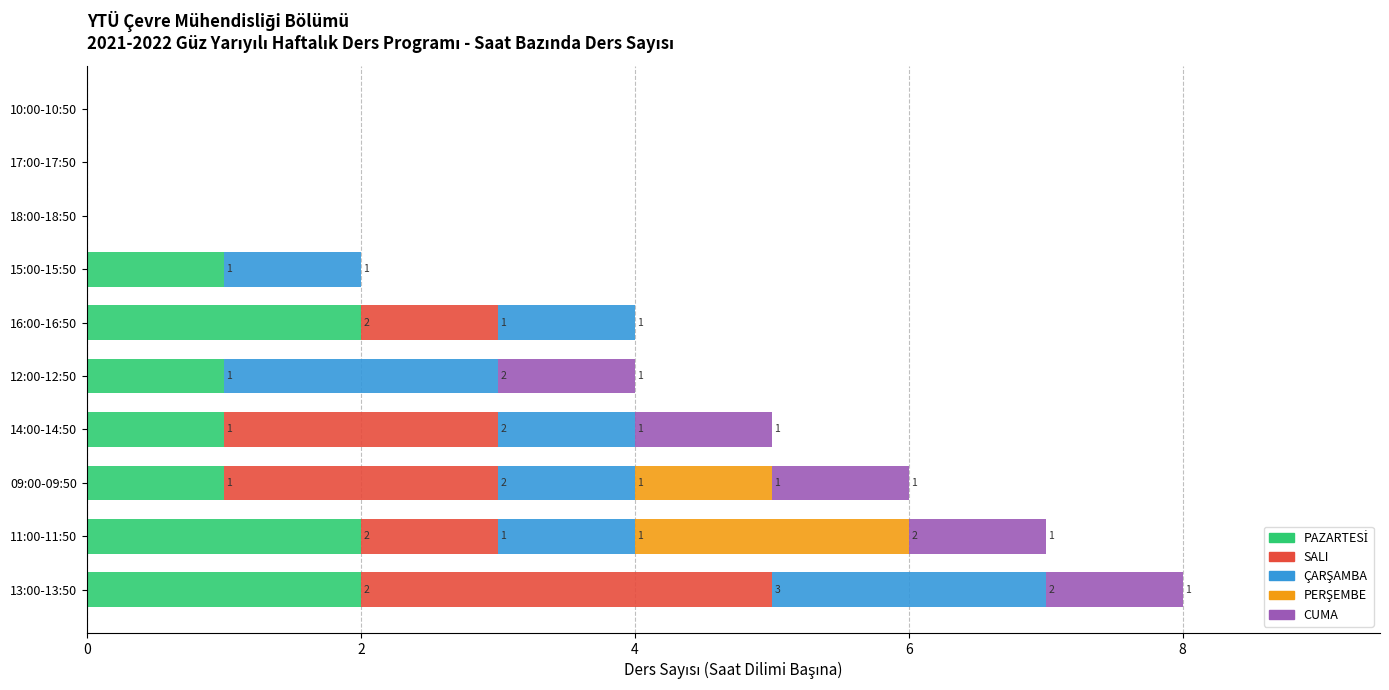

How many data points does each series have?

10